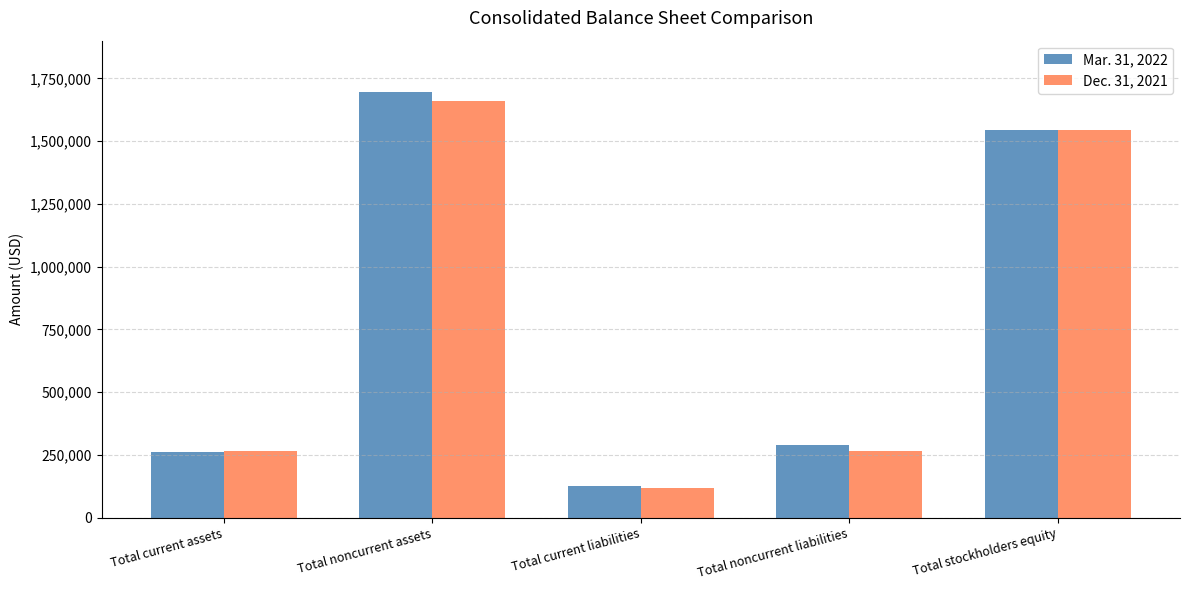

What position from the right is Total stockholders equity?

1